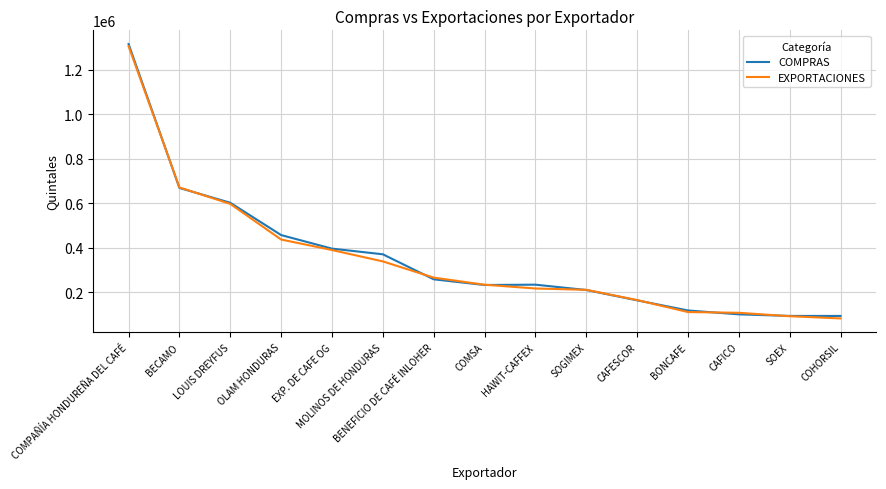

At how many categories does at least one series exceed 445407?

4